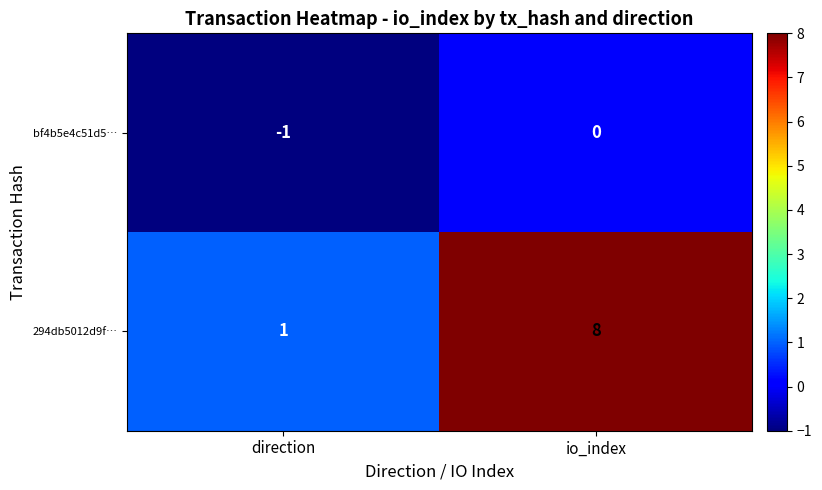

Where is bf4b5e4c51d5… nearest to the value 0?

io_index